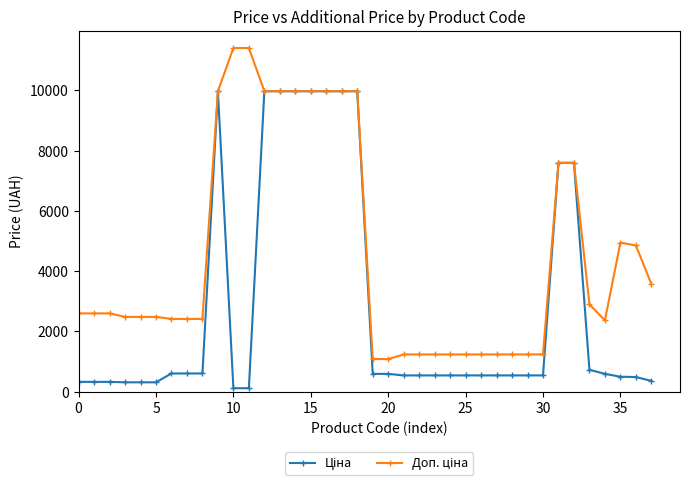

What is the maximum value shown in the chart?

11410.0